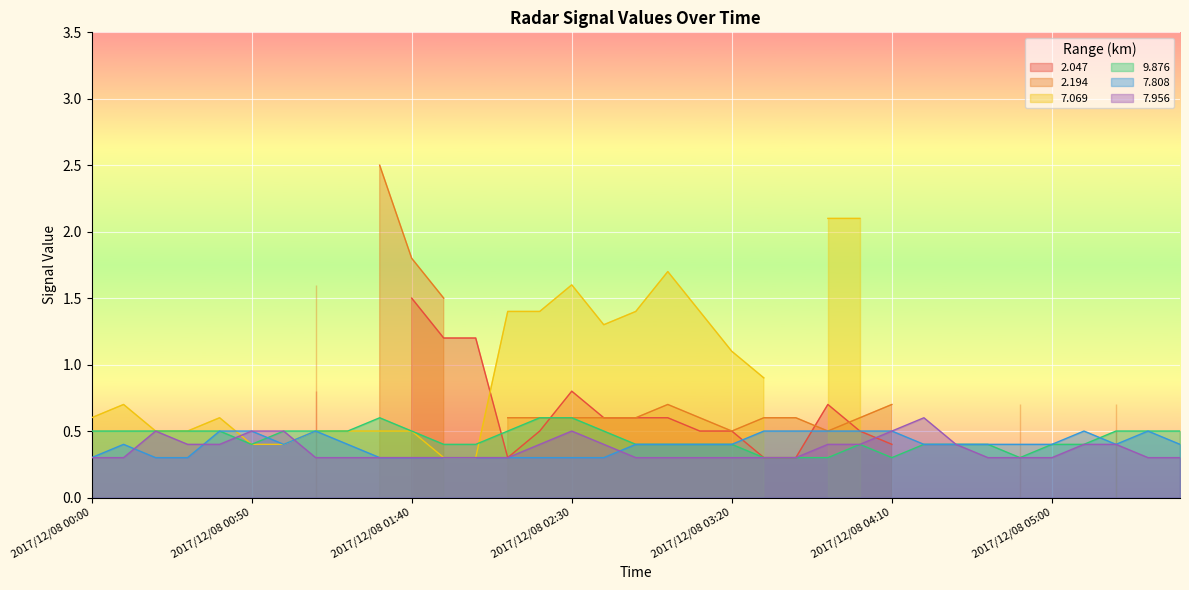

Count the   9.876 values in the range 0 to 1.

35